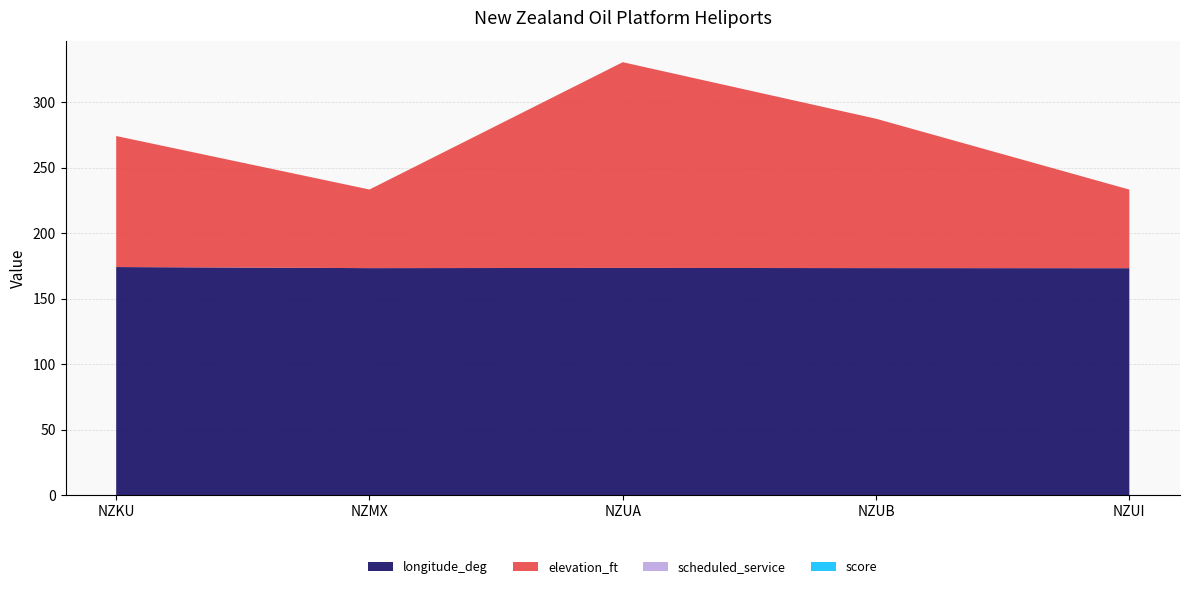

Reading right to left, extract all data points from this chart.

longitude_deg: 173.2	173.3	173.4	173.3	174.1
elevation_ft: 60.0	114.0	157.0	60.0	100.0
scheduled_service: 0.0	0.0	0.0	0.0	0.0
score: 0.0	0.0	0.0	0.0	0.0